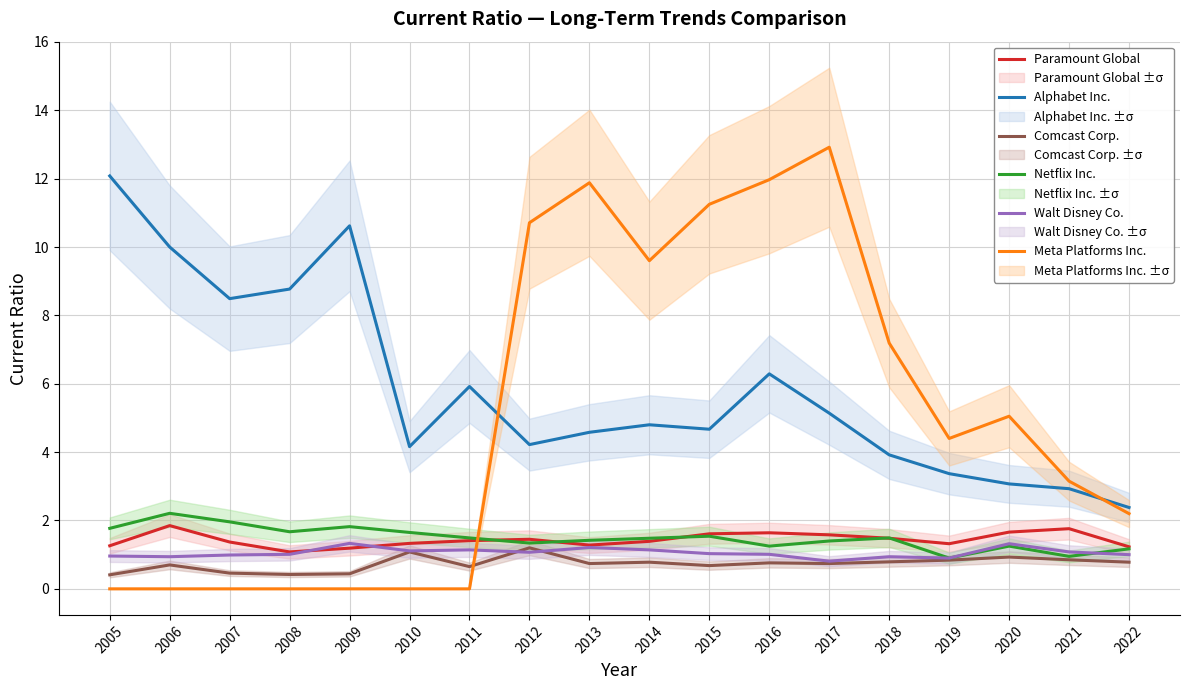

Does the chart display data point markers on the line(s)?

No